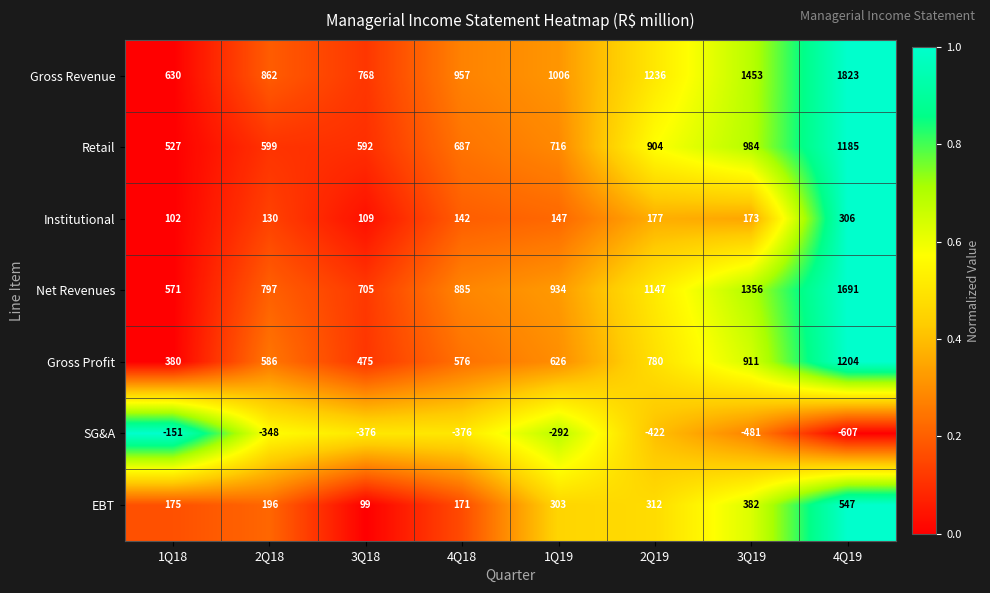

The Institutional series shows 102 at 1Q18. True or false?

True